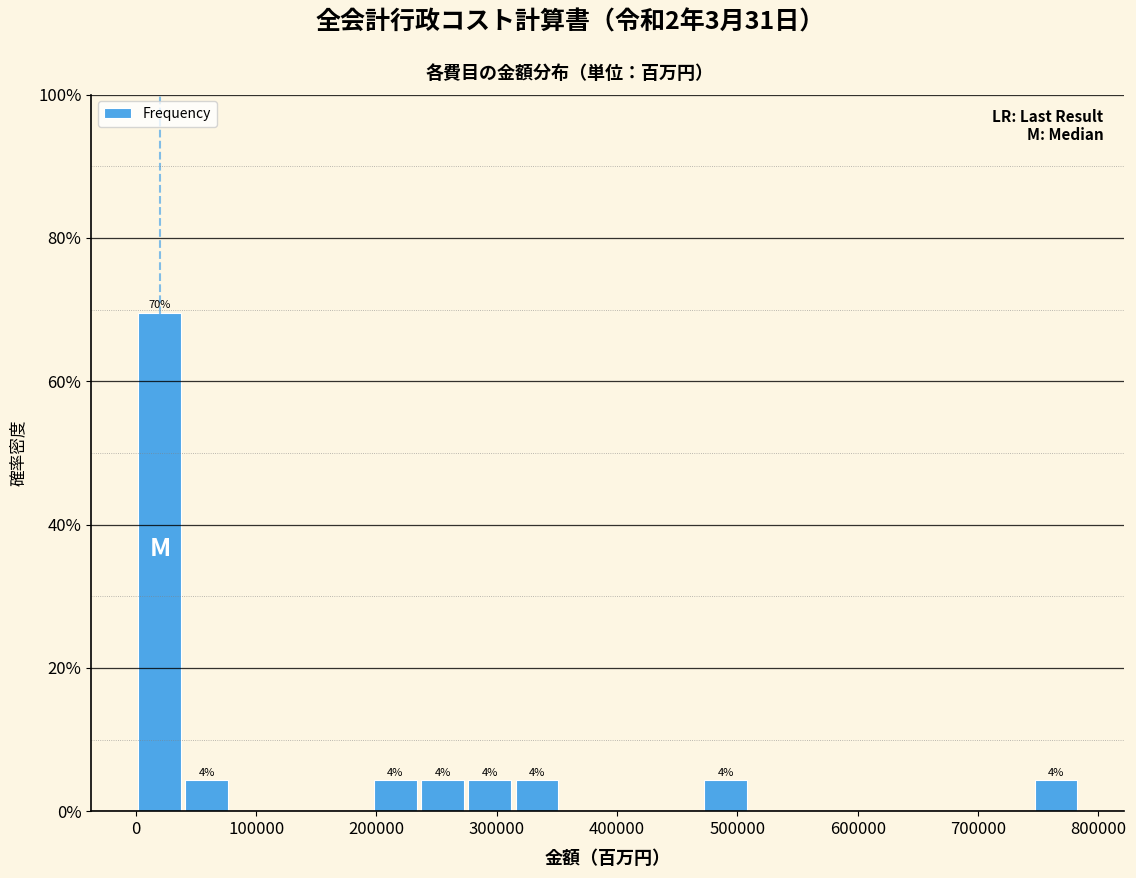

Read against the x-axis, roughly where is the centre of the tallest bar?

20000